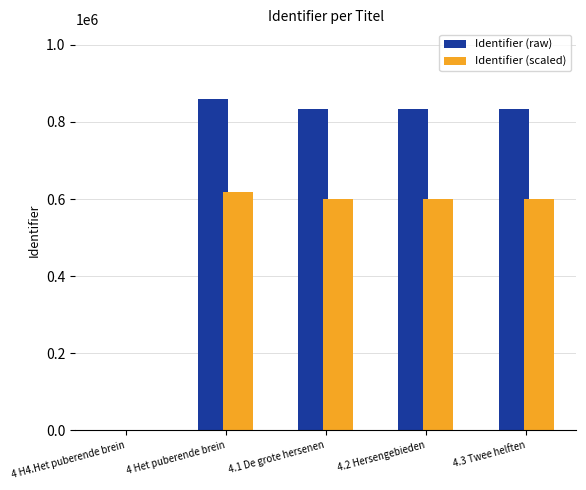

What is the sum of all Identifier (raw) values?

3355570.0